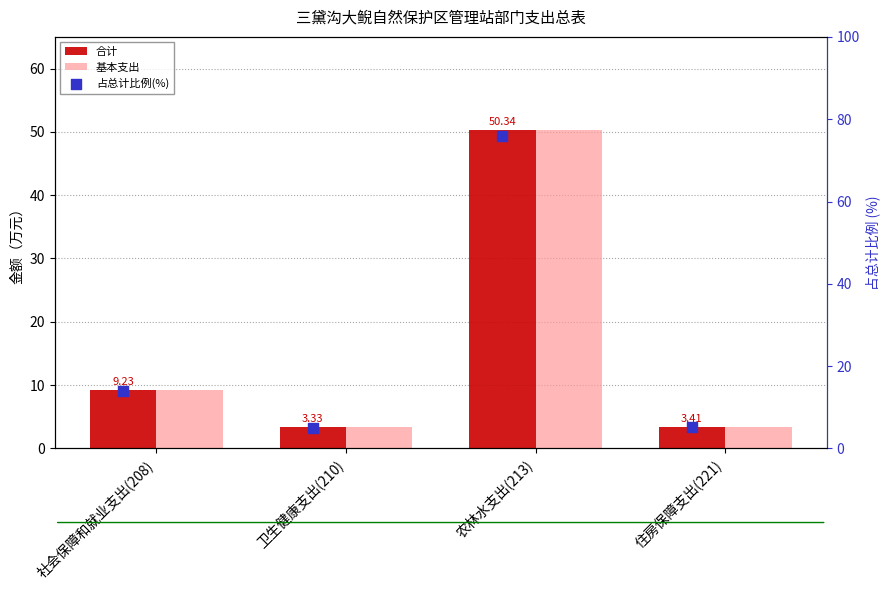

Which series has the largest total across all categories?

占总计比例(%)